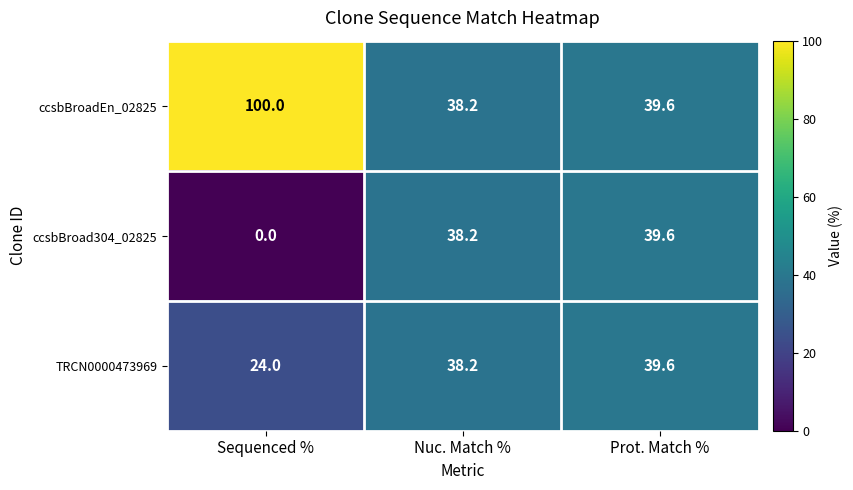

At which label does TRCN0000473969 first exceed 38?

Nuc. Match %